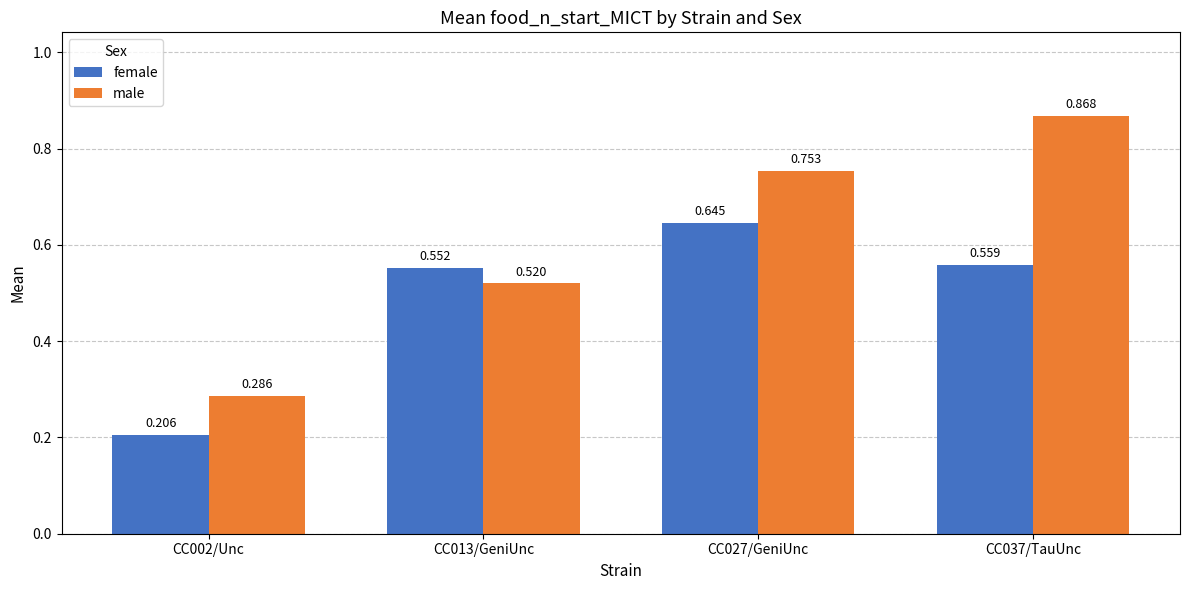

At how many categories does at least one series exceed 0?

4